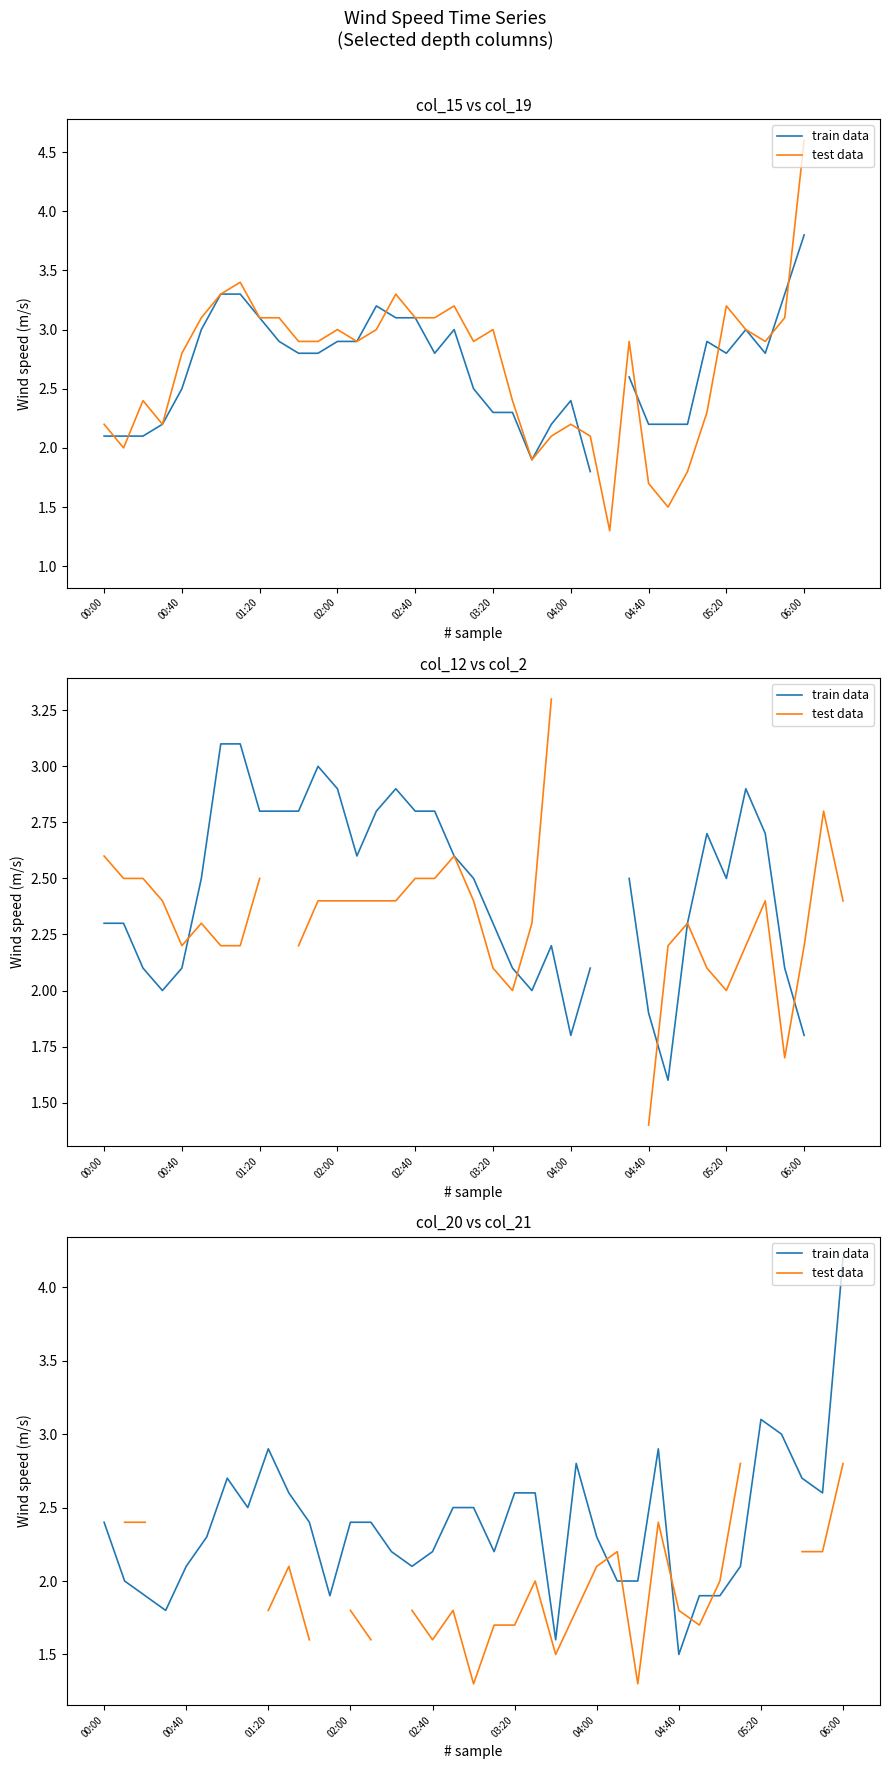

What are all the series names shown in the legend?

train data, test data